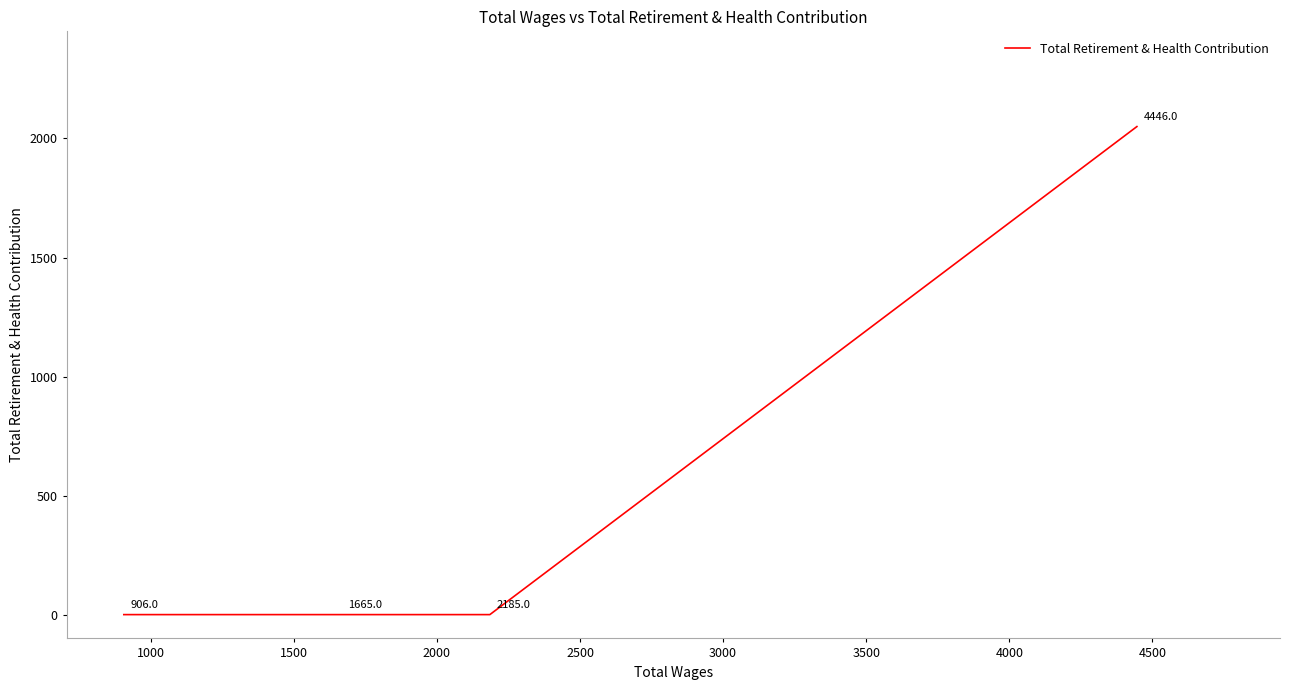

How many values are between 0 and 2050?

4